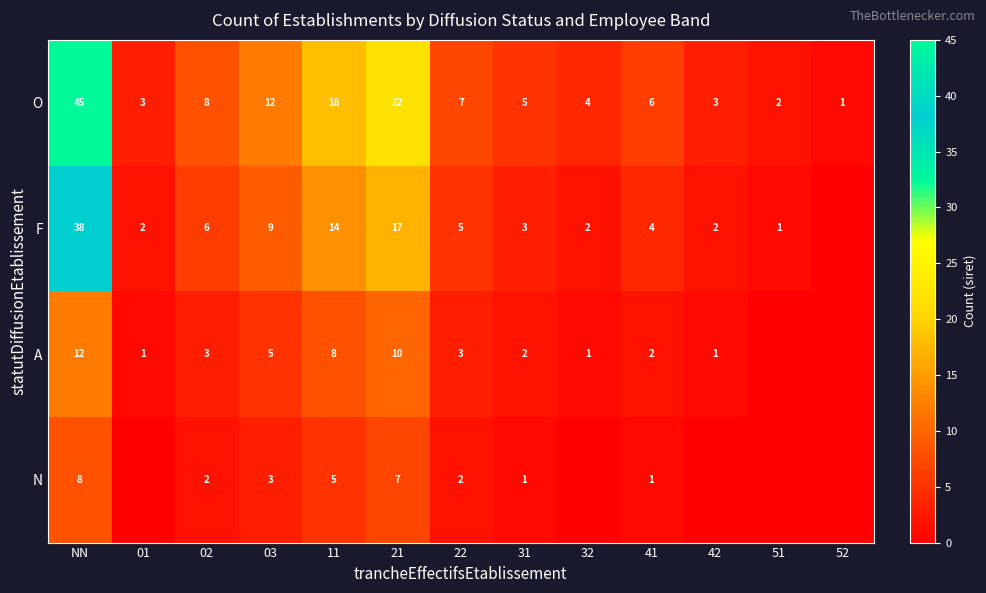

Is it true that F equals 1 at 42?

False